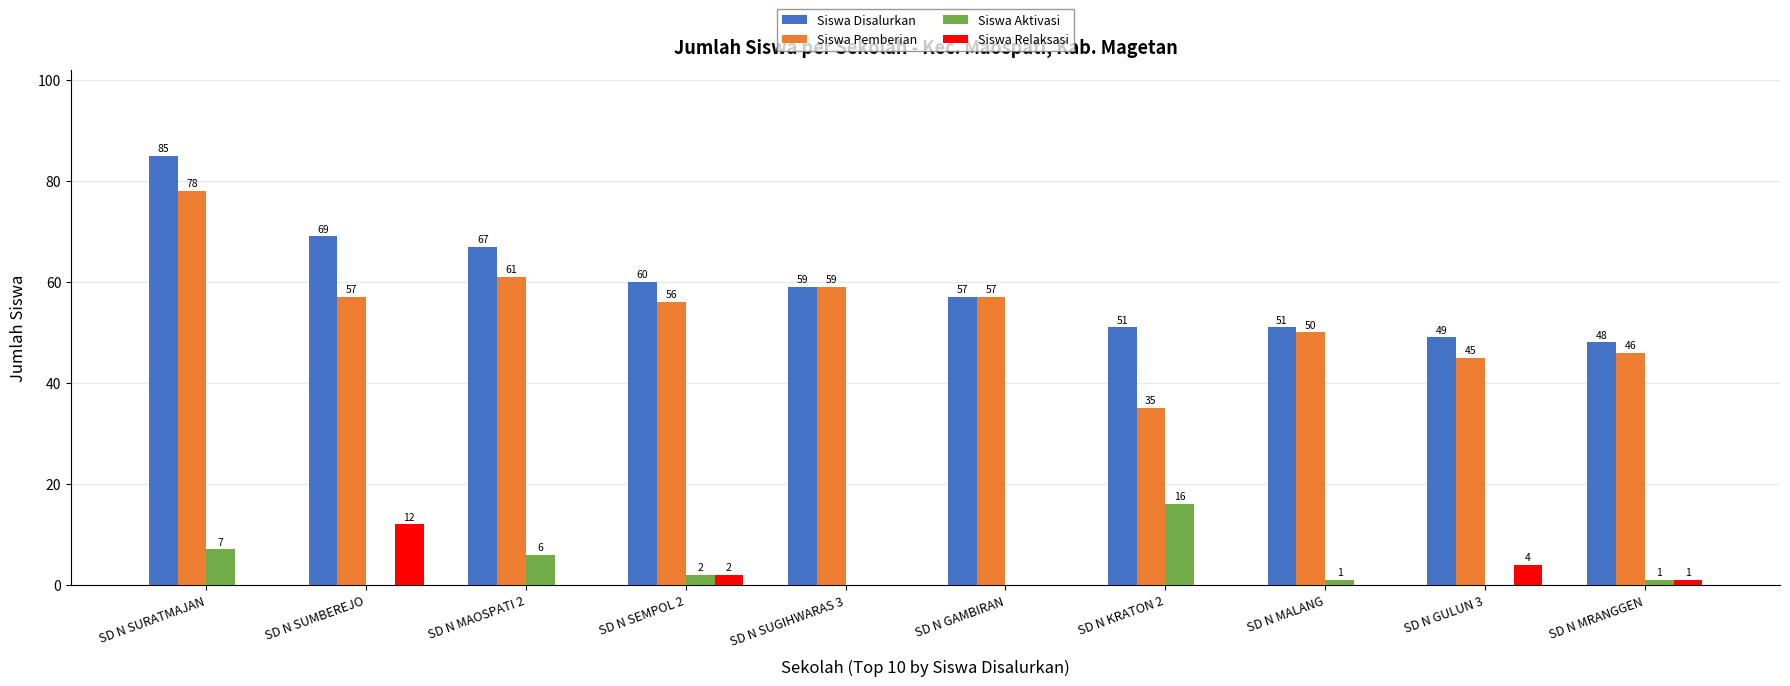

Which series changed the most between SD N SEMPOL 2 and SD N GAMBIRAN?

Siswa Disalurkan